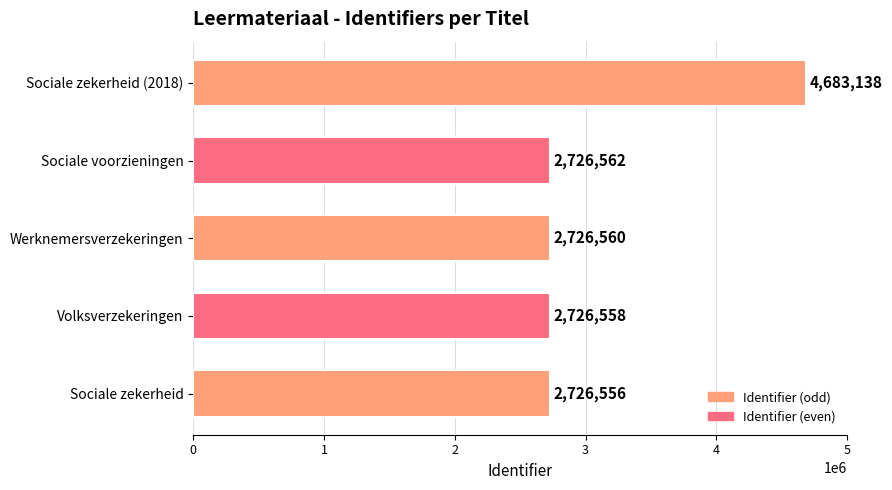

How many categories are shown in the chart?

5